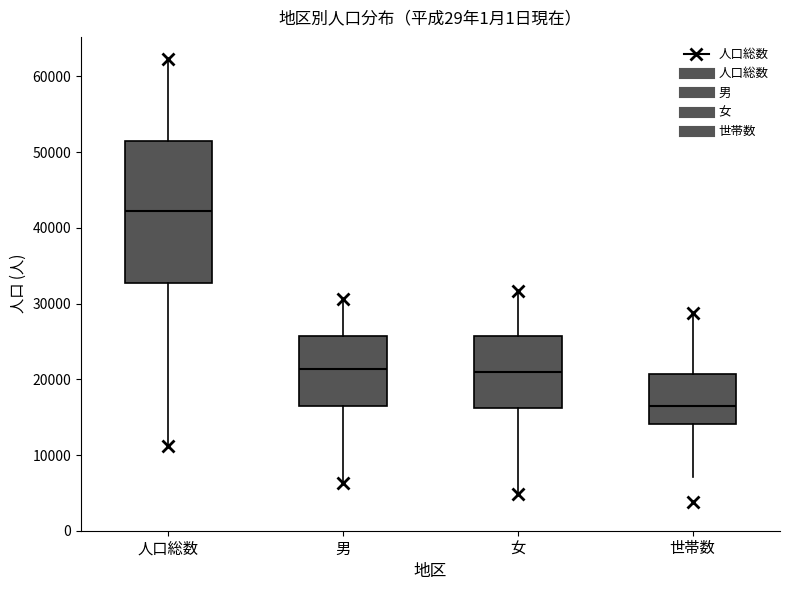

Reading left to right, transcribe this box plot: for each box, give where its median line is, the range the box spans, and where its two whiskers end, as read against the y-axis. The values are not printed on the chart, so give them approximately, as read against the axis.

人口総数: median 42000, box 33000 to 51000, whiskers 11000 to 62000
男: median 21000, box 16000 to 26000, whiskers 6000 to 31000
女: median 21000, box 16000 to 26000, whiskers 5000 to 32000
世帯数: median 16000, box 14000 to 21000, whiskers 7000 to 29000